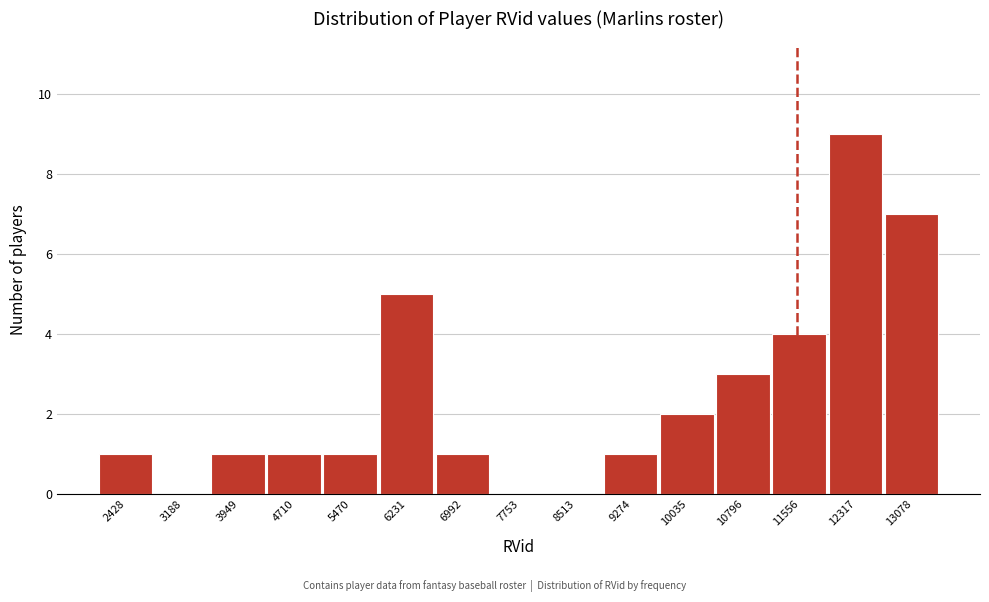

Reading right to left, what are all the values shown in this chart?

13078=7	12317=9	11556=4	10796=3	10035=2	9274=1	8513=0	7753=0	6992=1	6231=5	5470=1	4710=1	3949=1	3188=0	2428=1